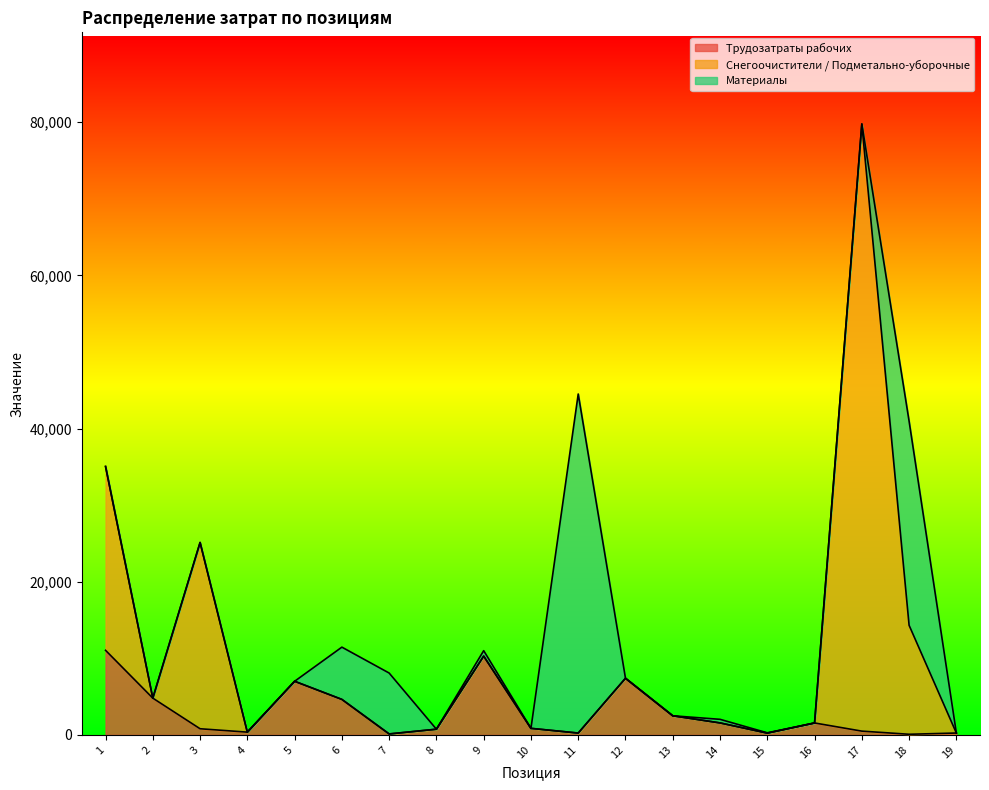

At how many categories does at least one series exceed 73720?

1